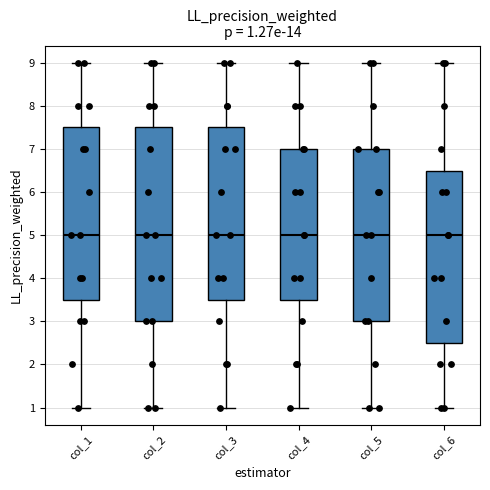

Comparing the boxes themselves (not the whiskers), which one is the tallest?

col_2